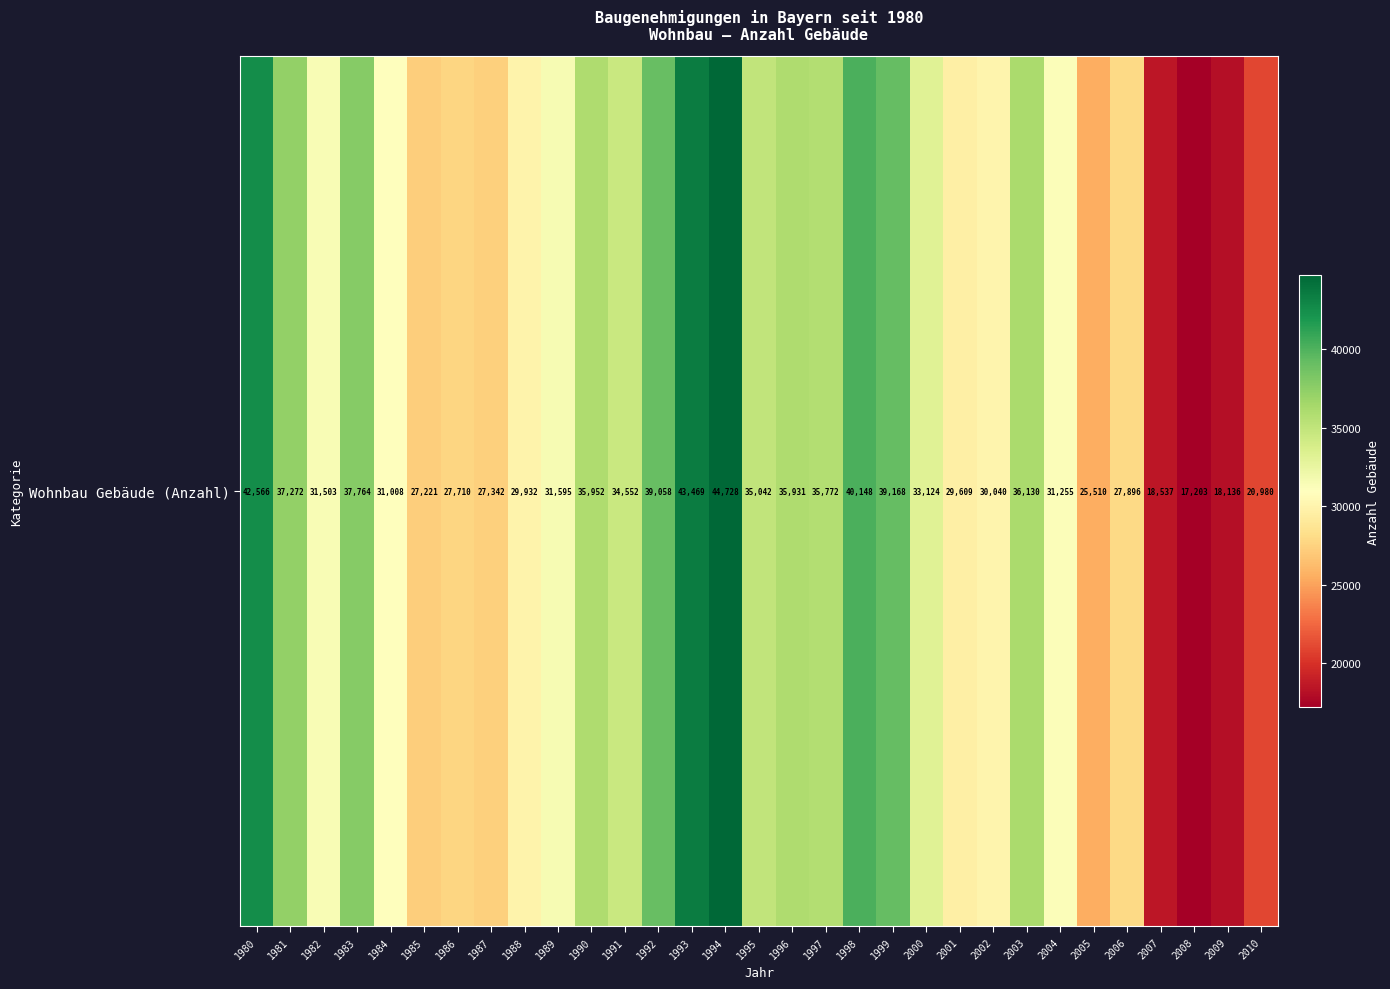

What is the difference between the maximum and minimum values?

27525